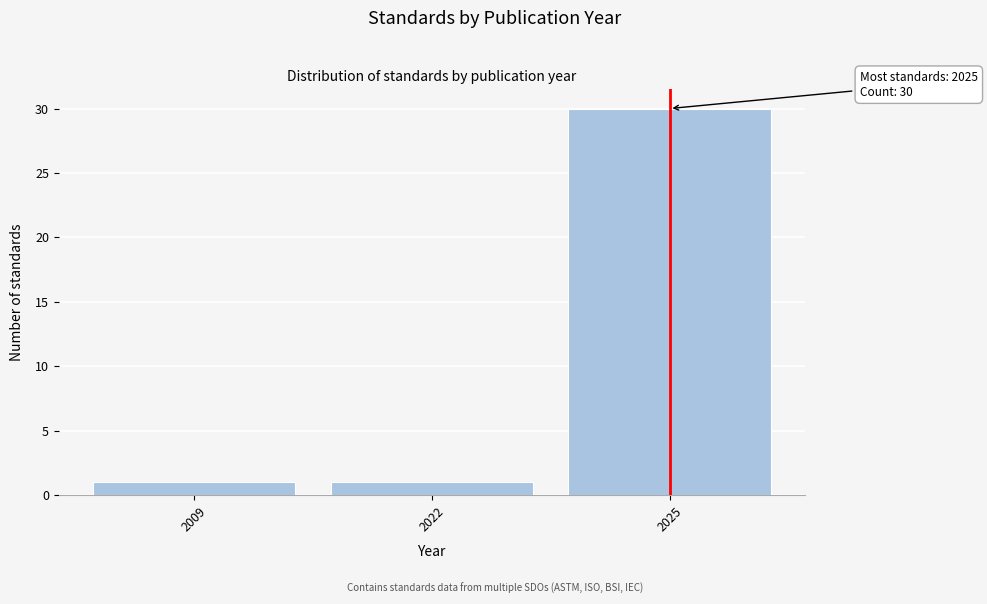

Reading right to left, extract all data points from this chart.

2025=30	2022=1	2009=1